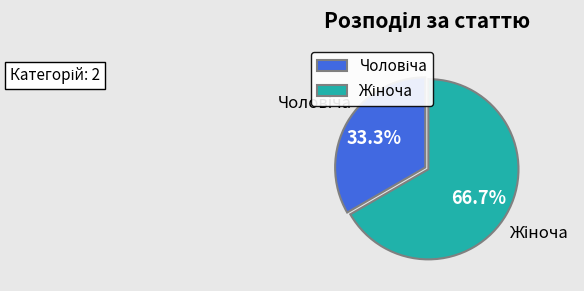

Does any single category account for the majority?

Yes